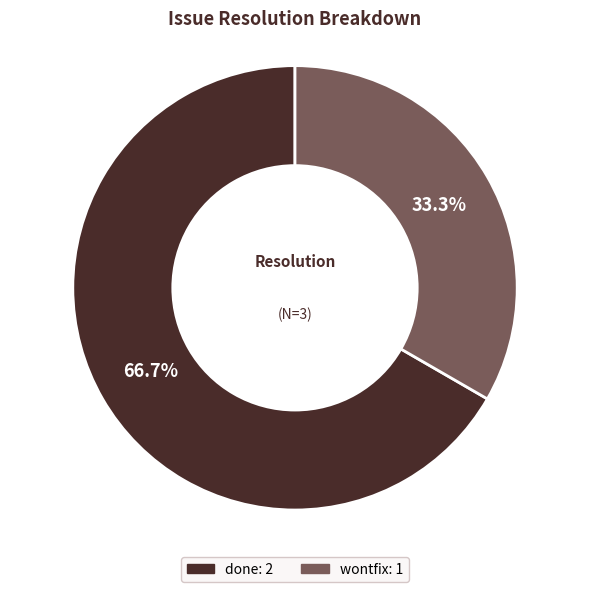

Is there a majority slice in this chart?

Yes